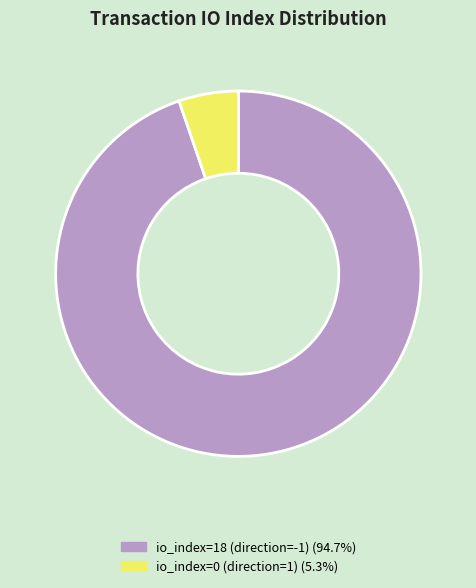

Does any single category account for the majority?

Yes